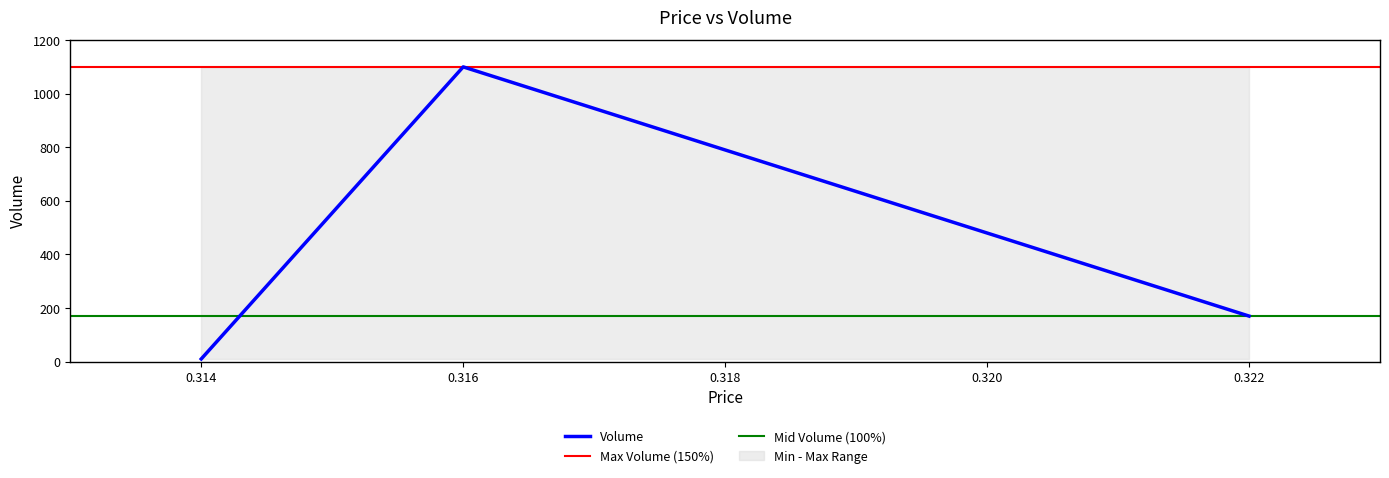

Rank the categories by value from highest to lowest.

0.316, 0.322, 0.314